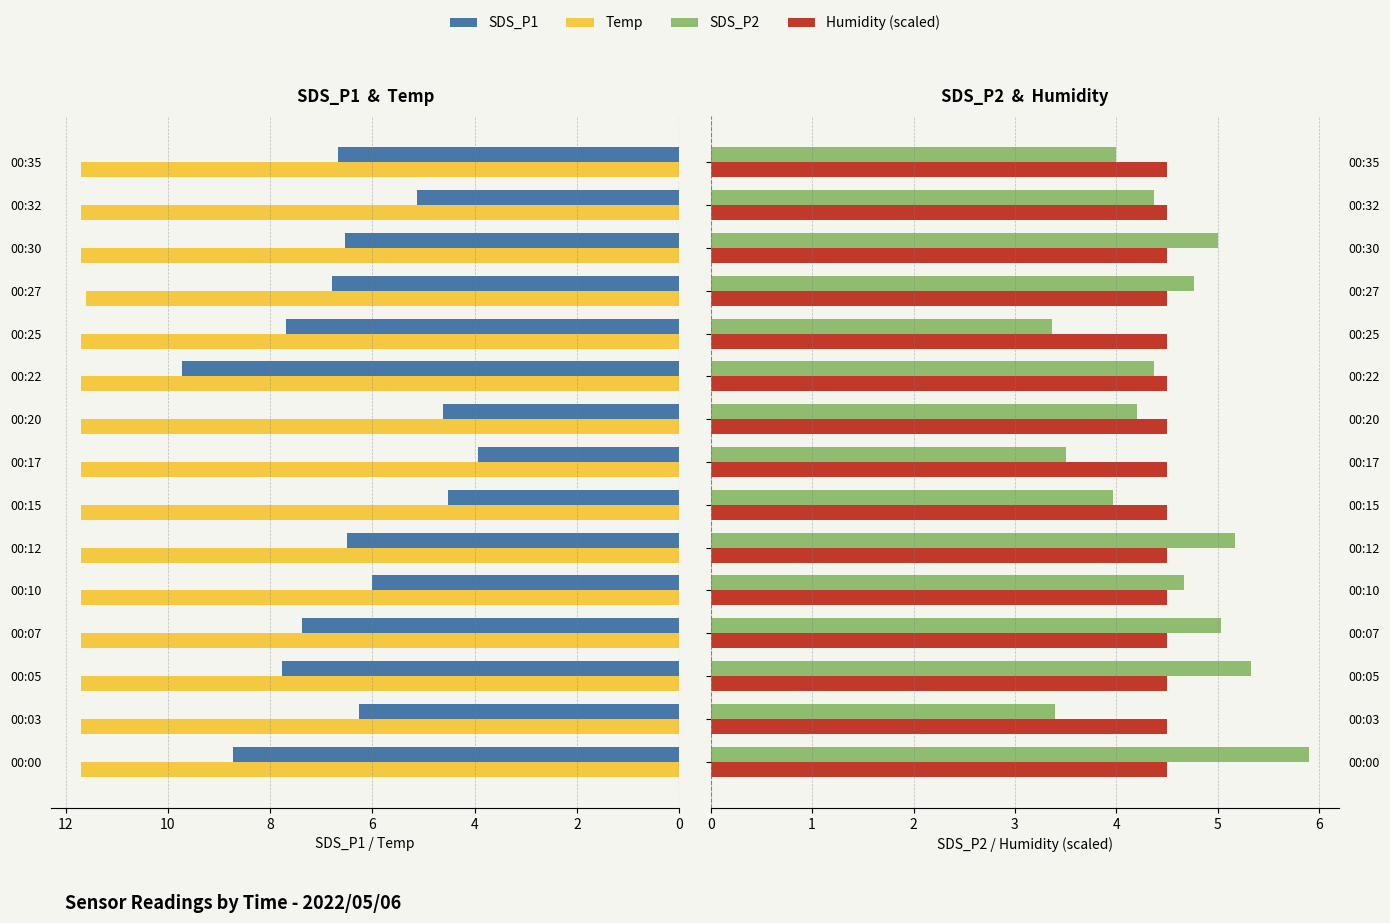

The value of SDS_P2 at 00:22 is 6.3. True or false?

False